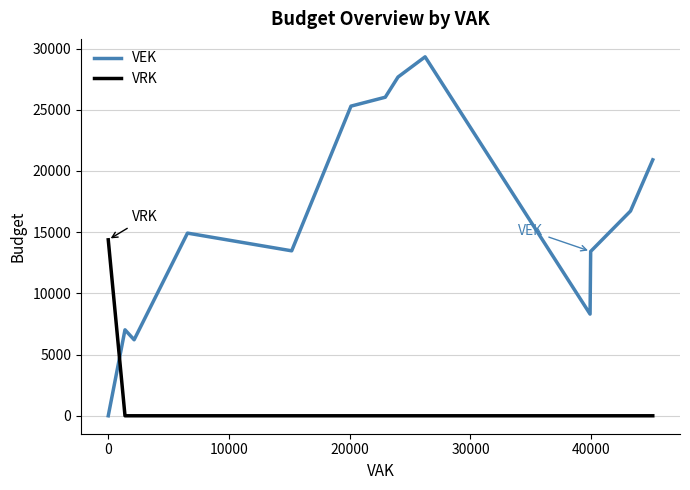

Does the chart have visible grid lines?

Yes